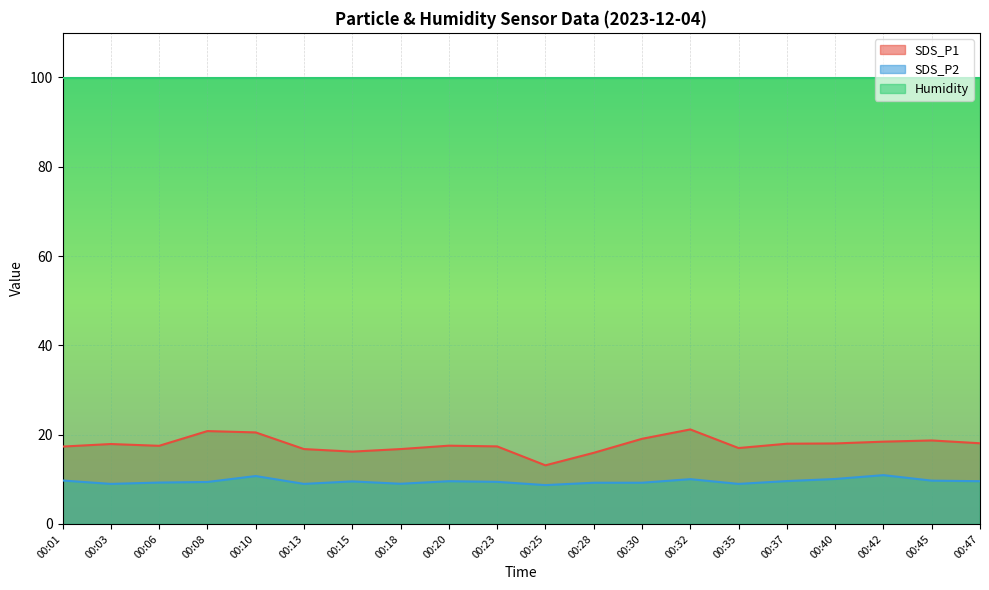

The value of SDS_P1 at 00:03 is 9.1. True or false?

False